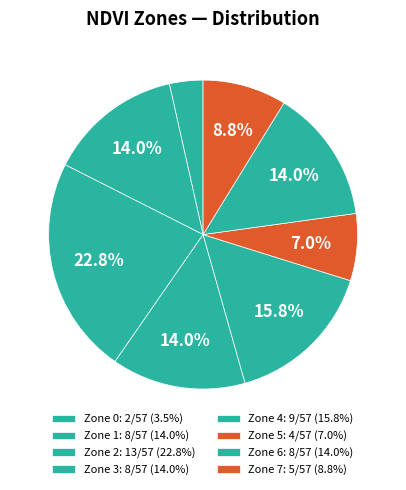

How many slices are in this pie chart?

8